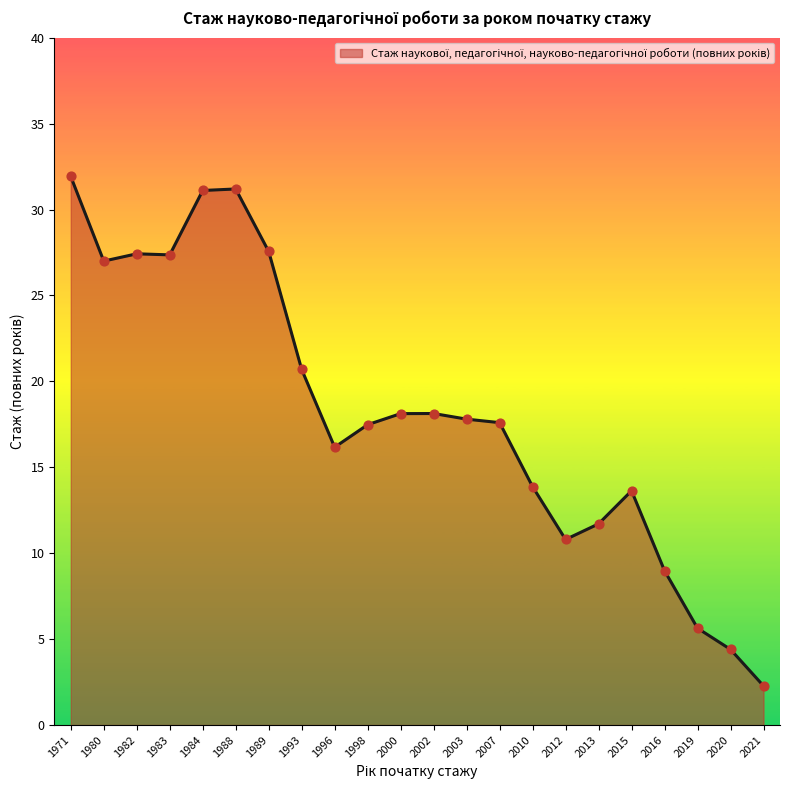

Which has a higher value, 2002 or 2003?

2002